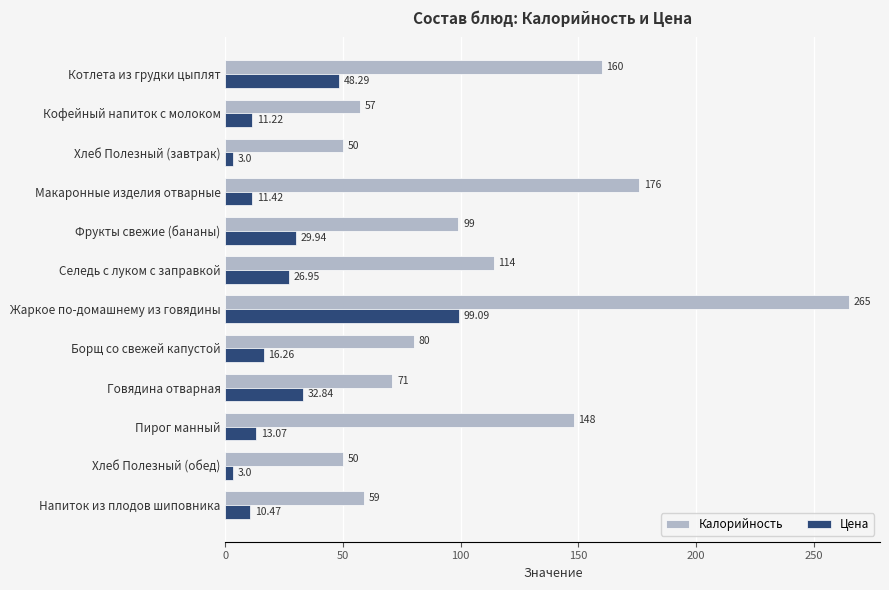

What is the difference between the second highest and minimum values in the Калорийность series?

126.0